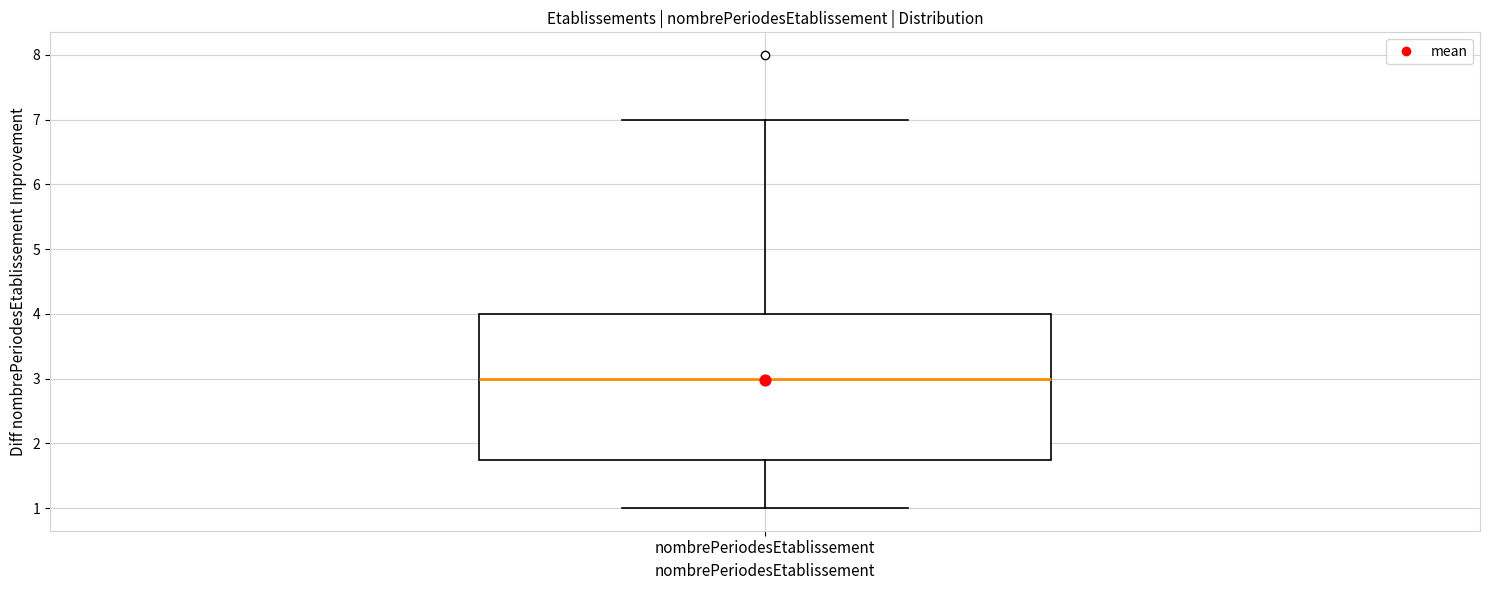

Transcribe this box plot: give where the median line is, the range the box spans, and where the two whiskers end, as read against the y-axis. The values are not printed on the chart, so give them approximately, as read against the axis.

median 3.0, box 1.8 to 4.0, whiskers 1.0 to 7.0